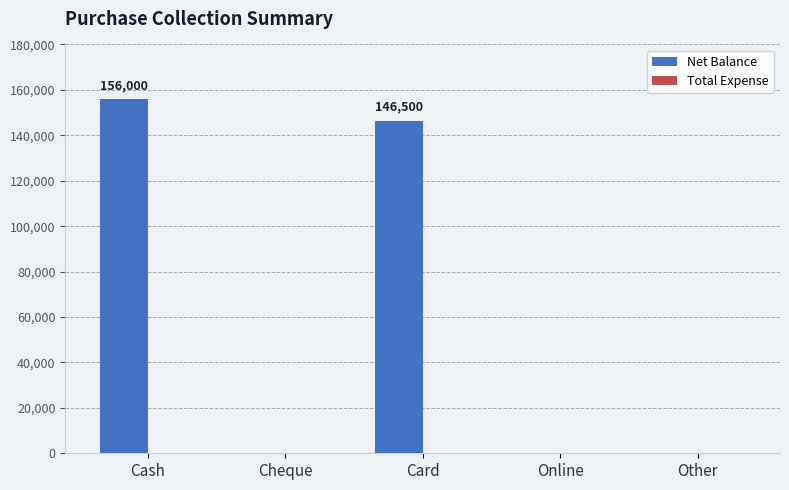

At which category does the chart reach its peak across all series?

Cash